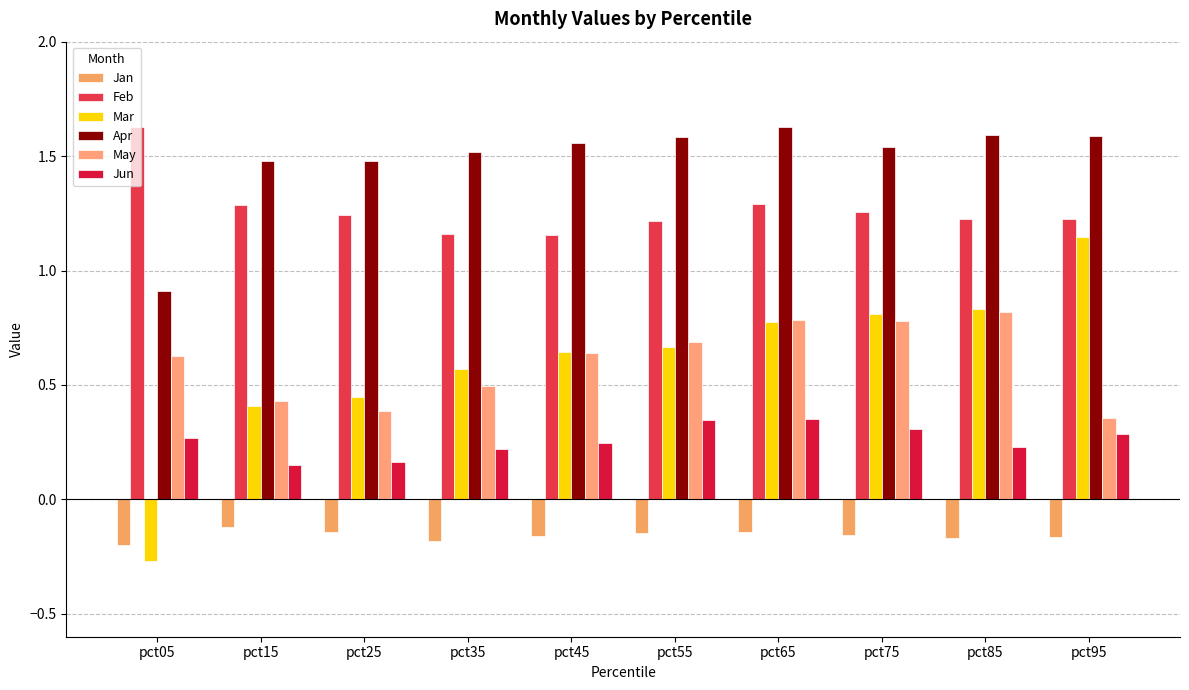

What is the value of the Feb bar at the 7th from the left?

1.3